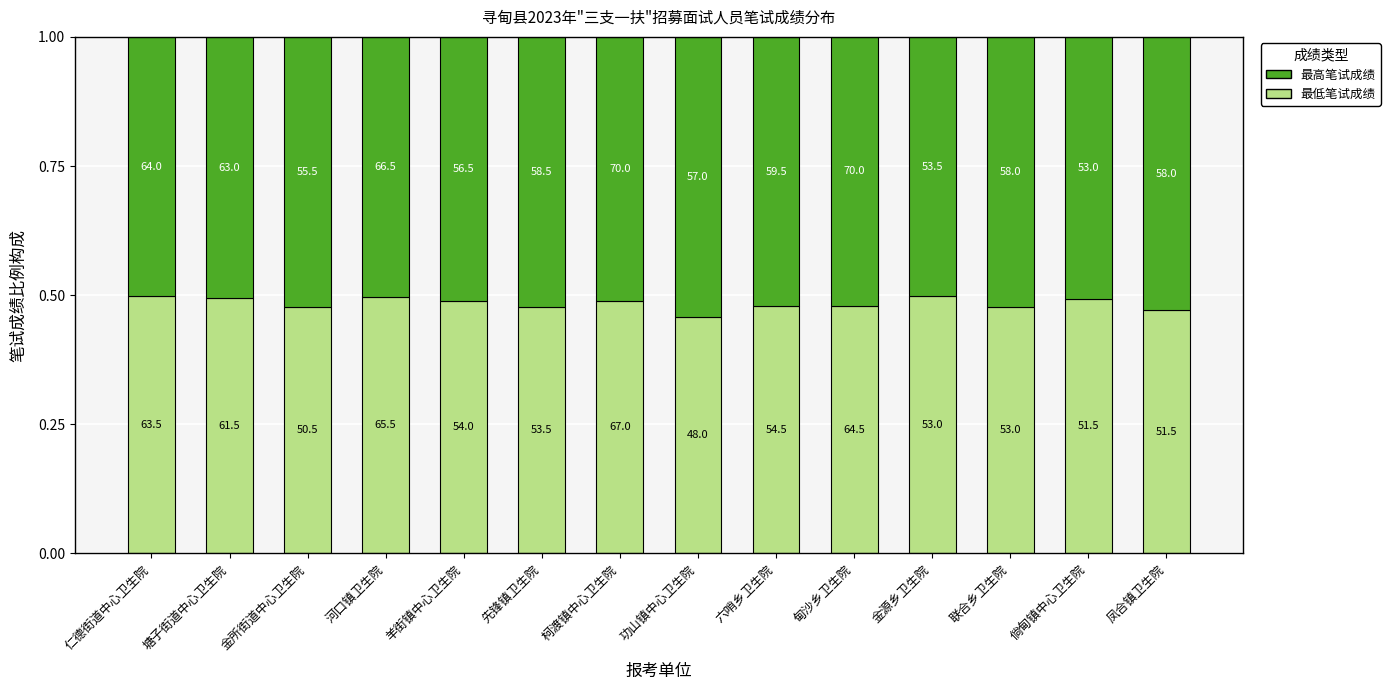

Does the chart contain stacked bars?

Yes